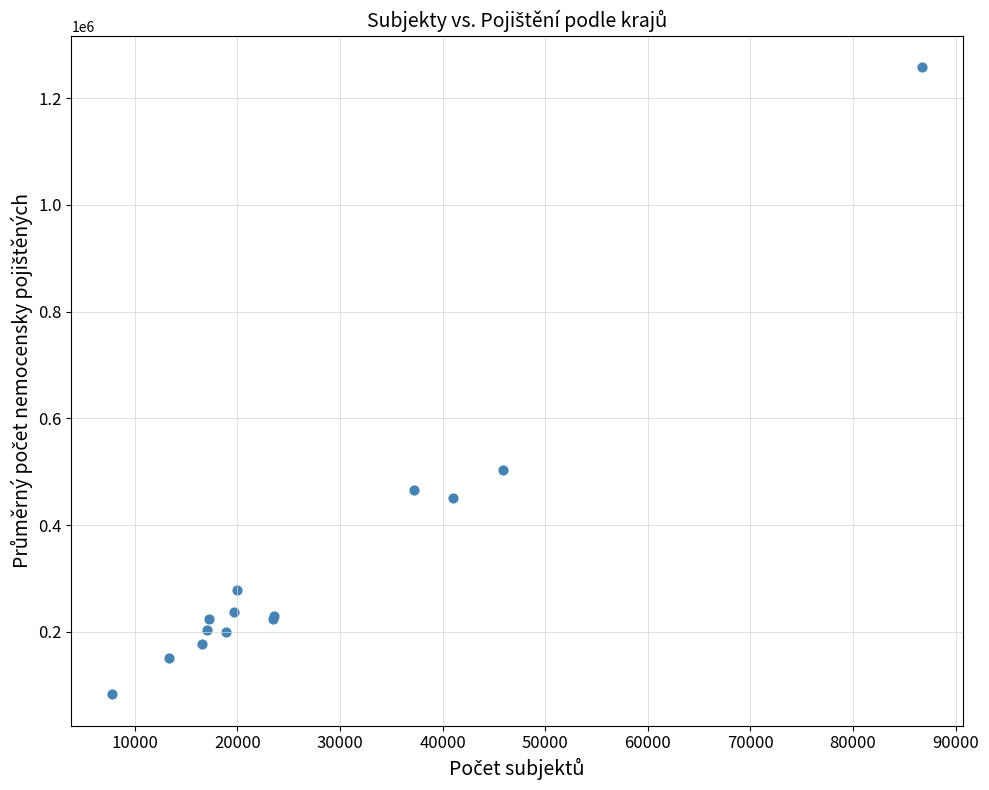

What Y value in the scatter plot is closest to 670323?

504028.9